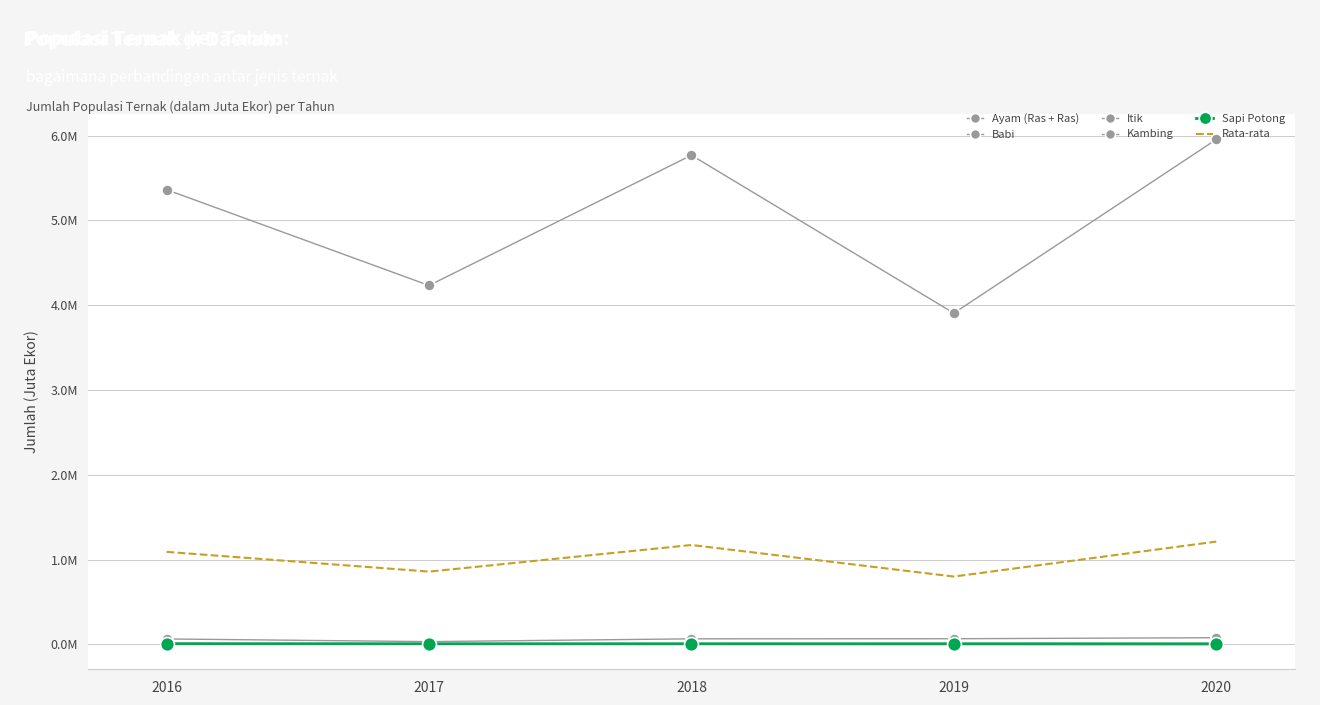

Reading right to left, what are all the values shown in this chart?

Ayam (Ras + Ras): 2020=6.0	2019=3.9	2018=5.8	2017=4.2	2016=5.4
Babi: 2020=0.0	2019=0.0	2018=0.0	2017=0.0	2016=0.0
Itik: 2020=0.1	2019=0.1	2018=0.1	2017=0.0	2016=0.1
Kambing: 2020=0.0	2019=0.0	2018=0.0	2017=0.0	2016=0.0
Sapi Potong: 2020=0.0	2019=0.0	2018=0.0	2017=0.0	2016=0.0
Rata-rata: 2020=1.2	2019=0.8	2018=1.2	2017=0.9	2016=1.1